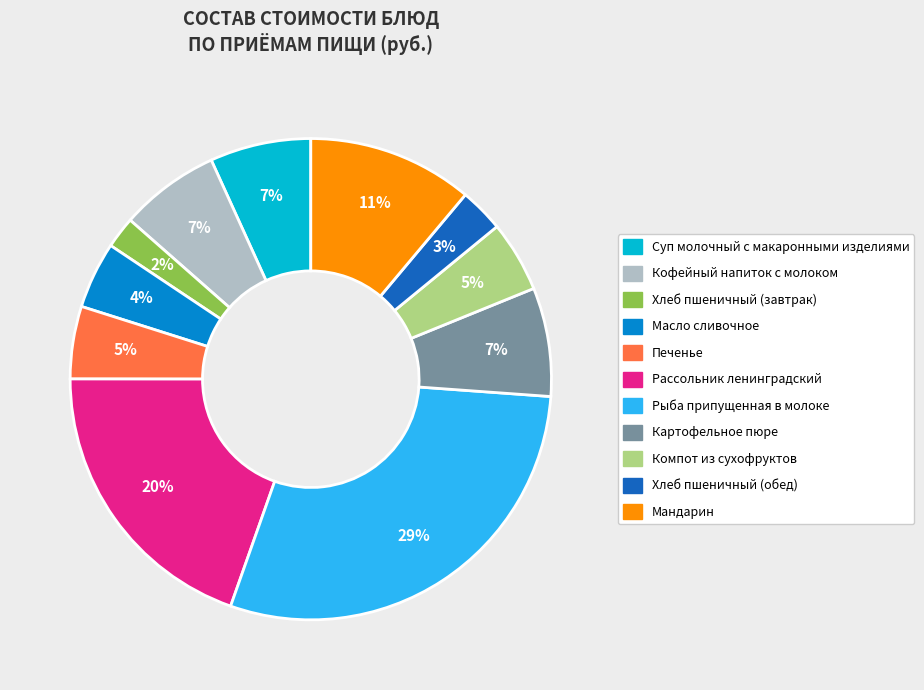

Is there a majority slice in this chart?

No